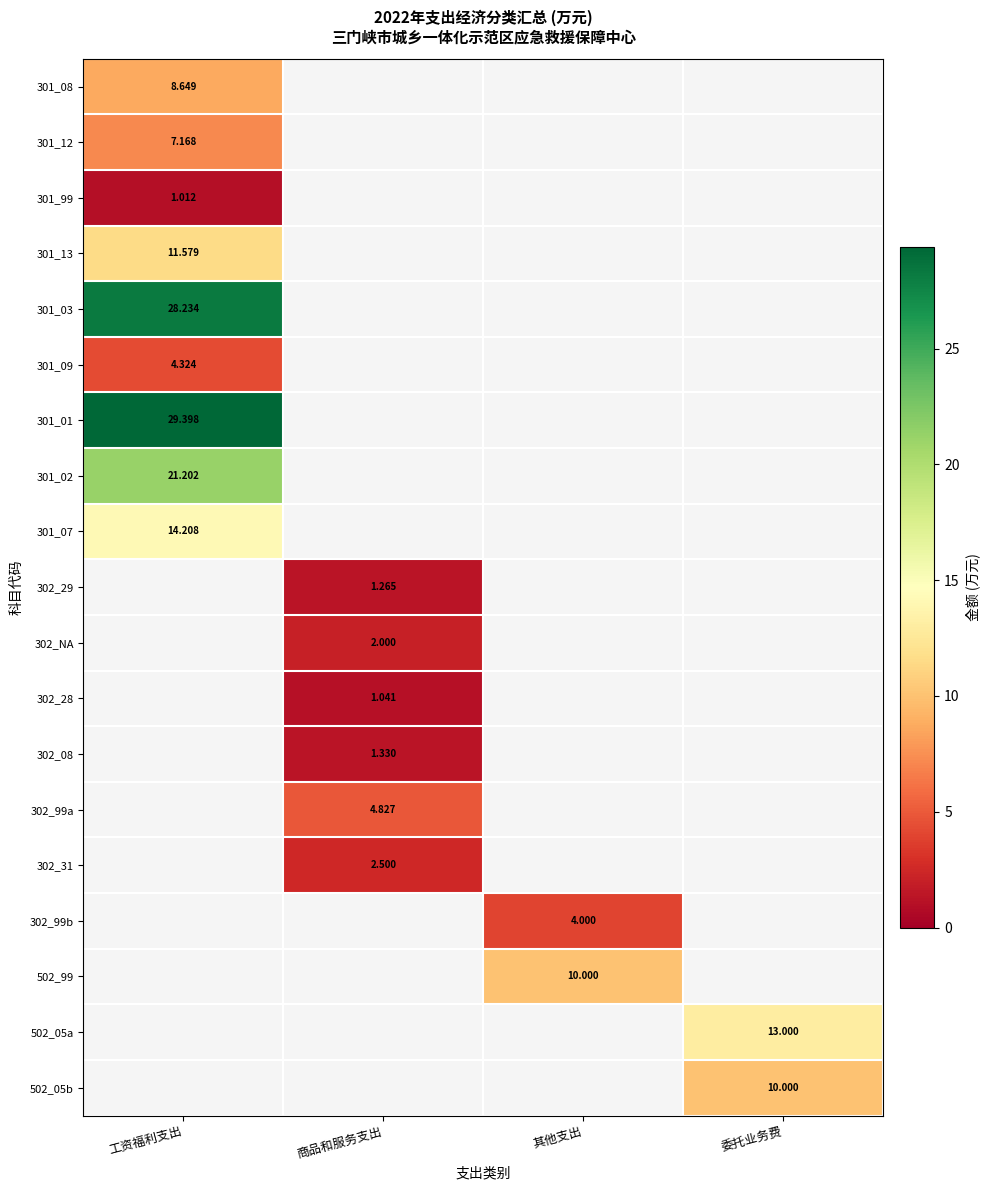

At which category does the chart reach its peak across all series?

工资福利支出